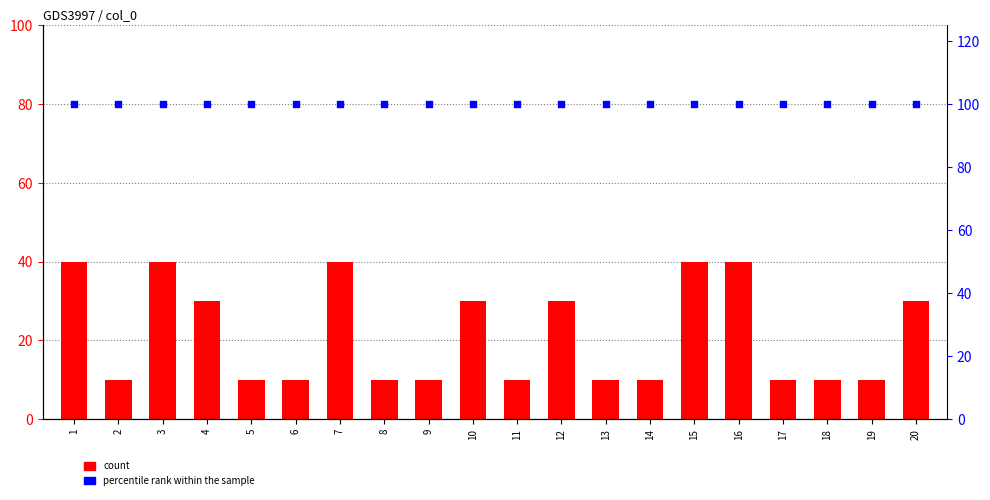

At which category is the sum across all series the highest?

1